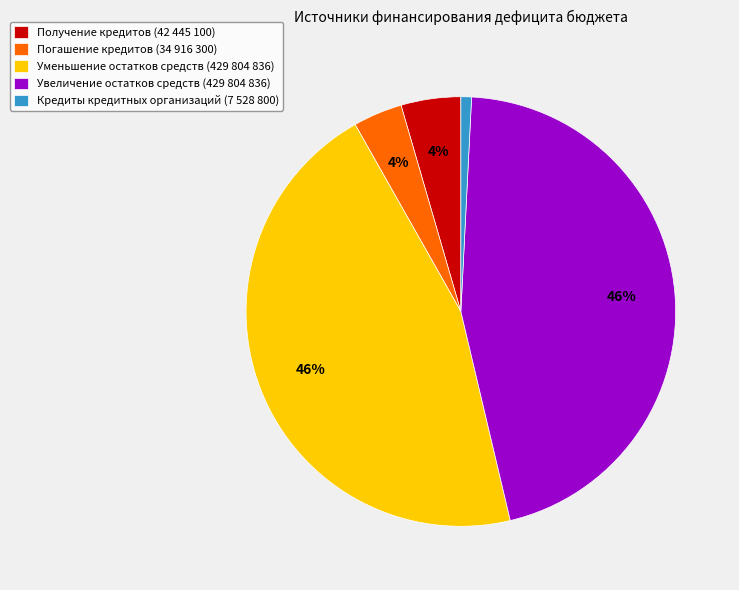

What is the smallest slice in the pie chart?

Кредиты кредитных организаций (7 528 800)